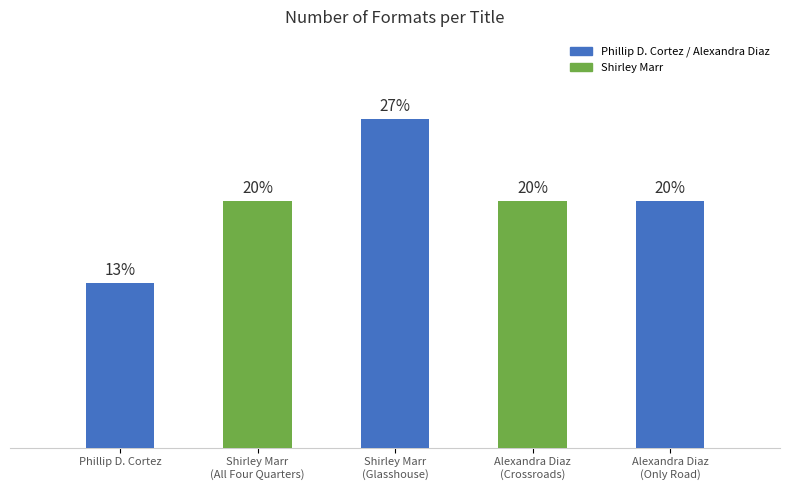

Does the chart contain any negative values?

No